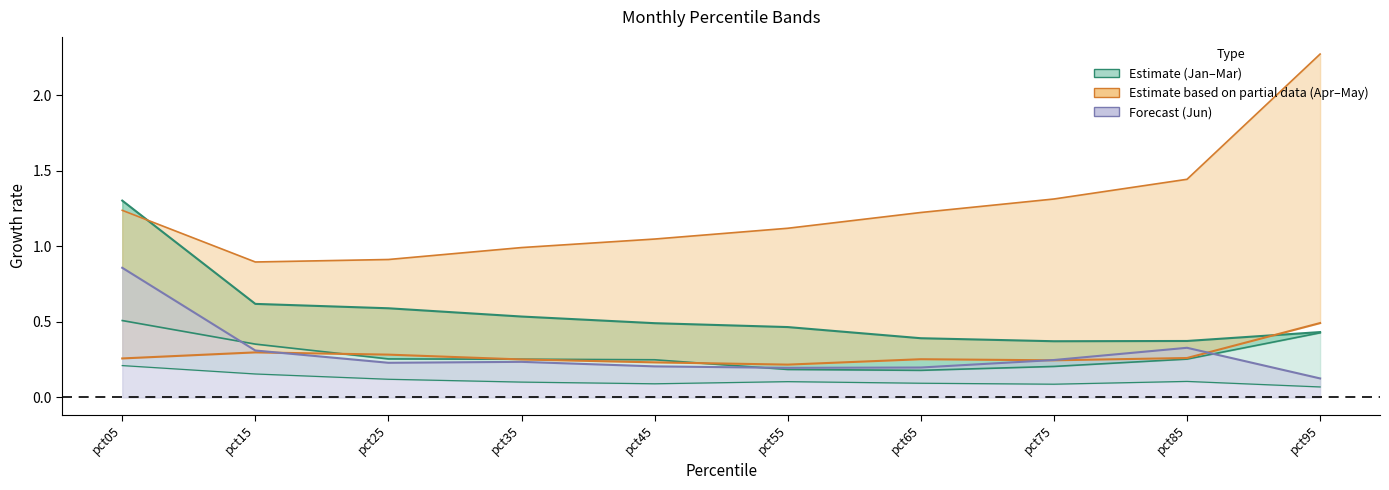

True or false: Jun and Mar intersect in this chart.

False